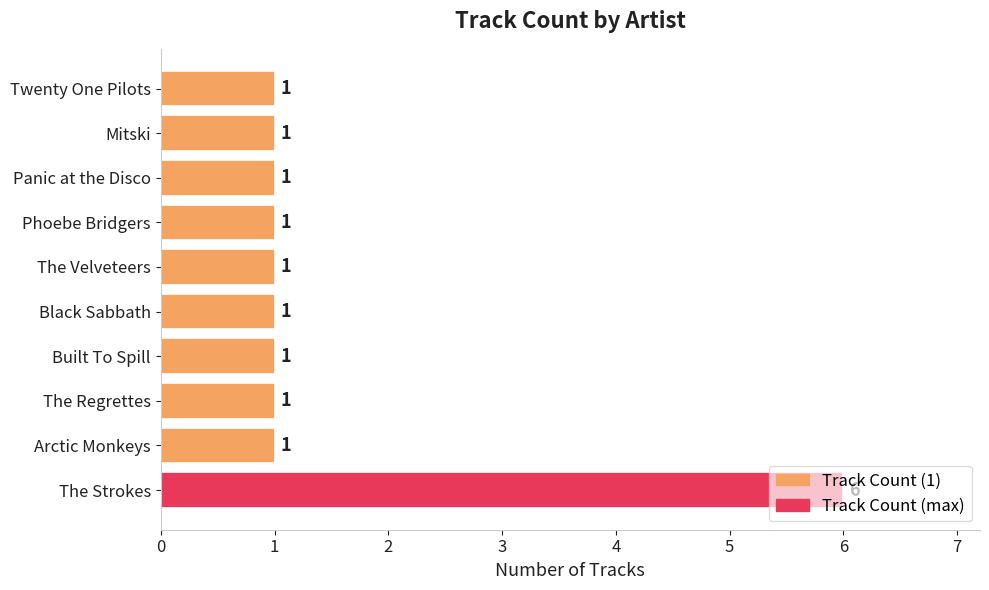

Is it true that the value at The Velveteers is 1?

True